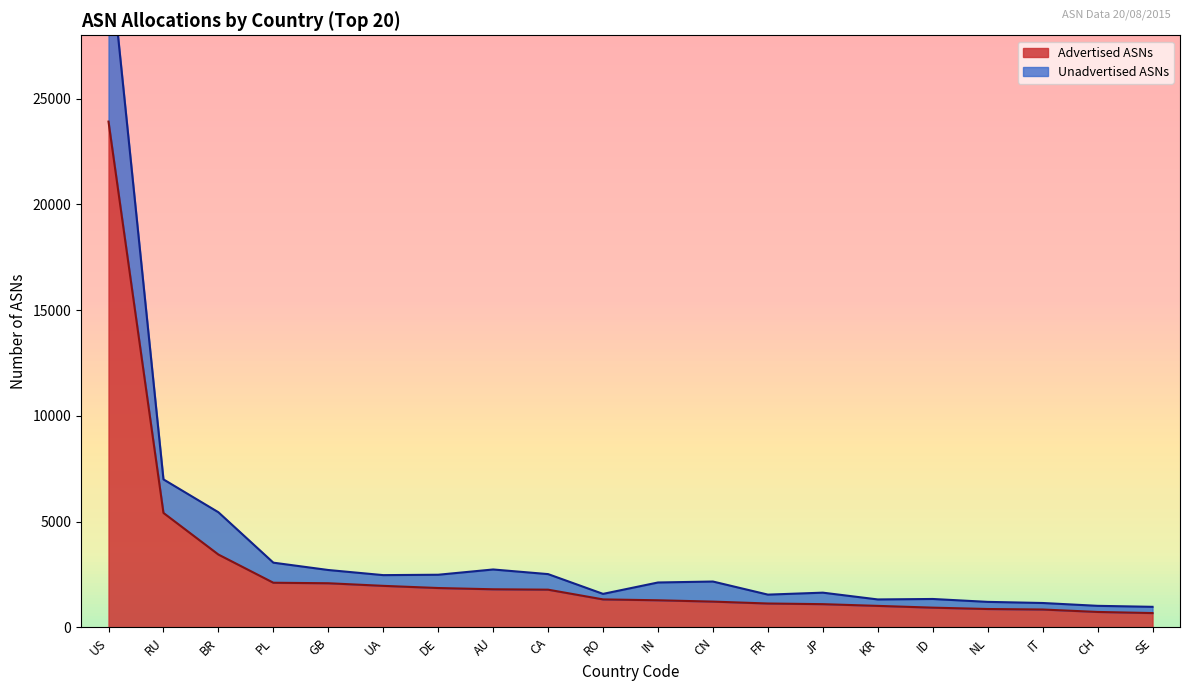

What is the difference between the Allocated ASNs values at UA and BR?

2973